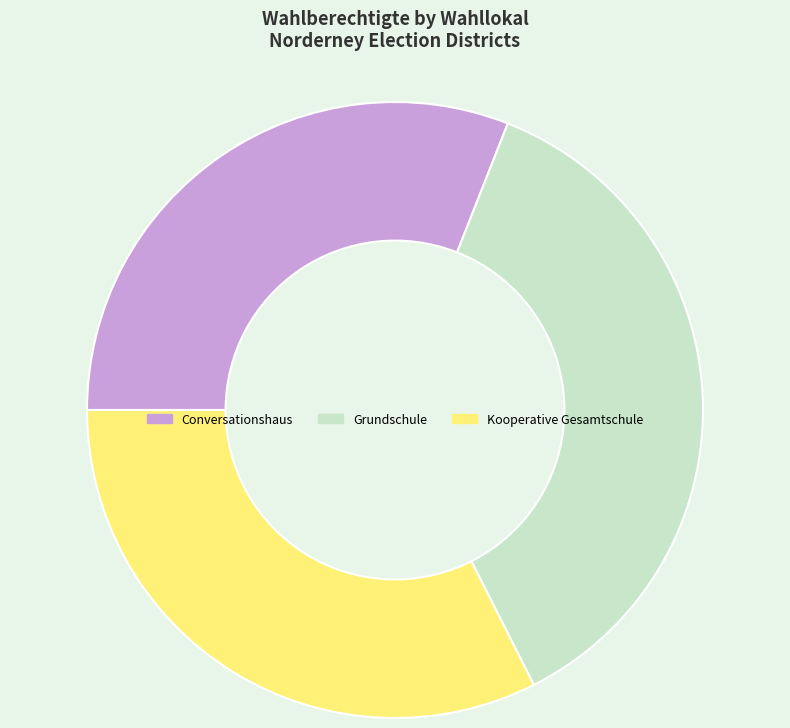

What is the largest slice in the pie chart?

Grundschule